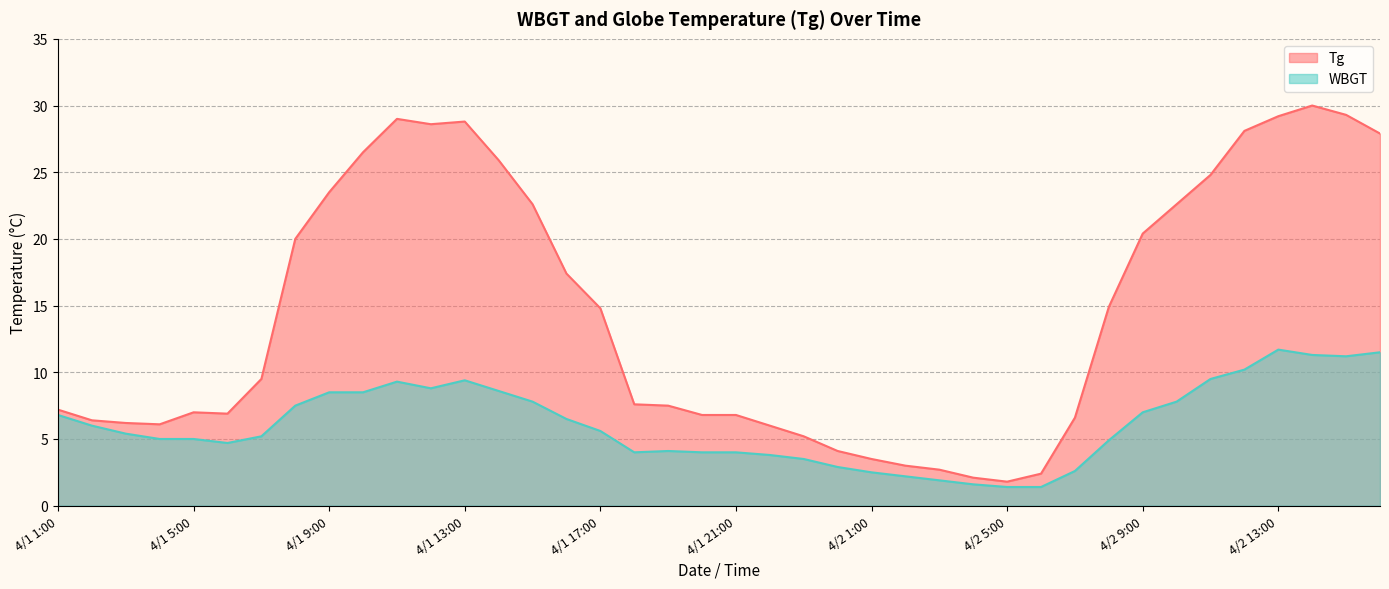

True or false: Tg and WBGT cross at least once.

False